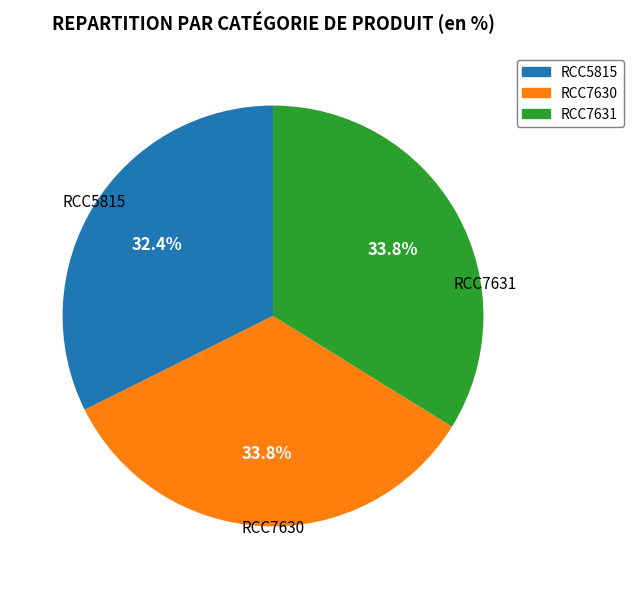

How many segments does this pie chart have?

3